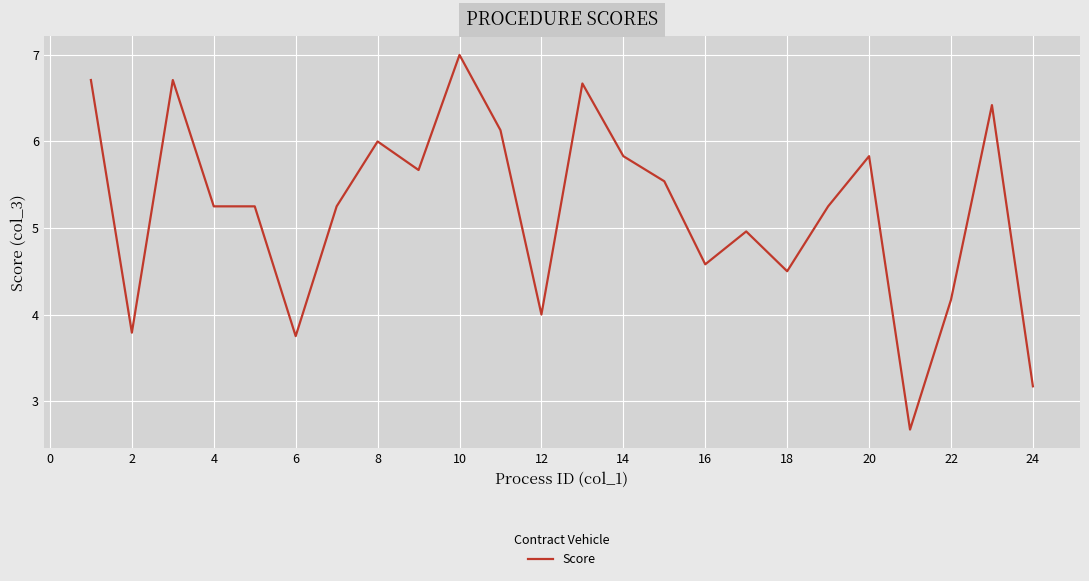

What is the minimum value shown in the chart?

2.7